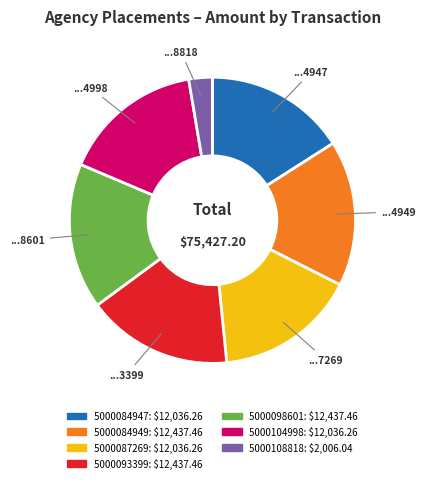

Is there any slice that represents more than half of the pie?

No